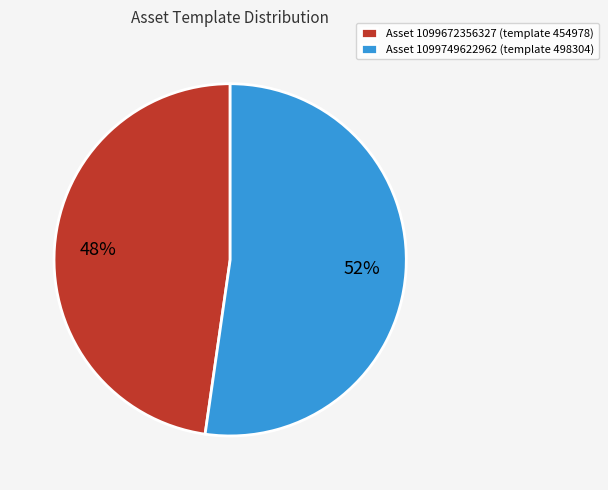

Is it true that Asset 1099749622962 (template 498304) is 61% of the pie?

False